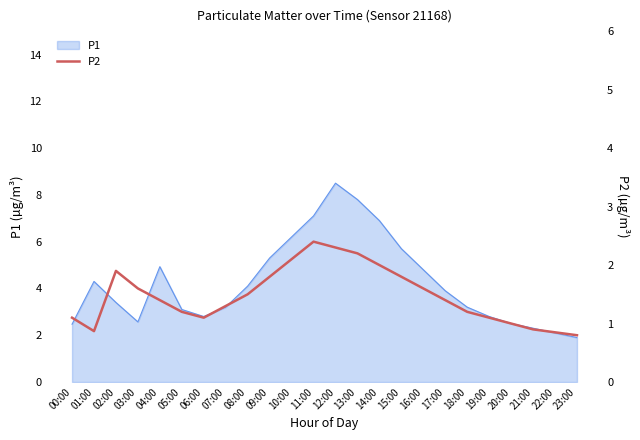

How many values are below 1?

4